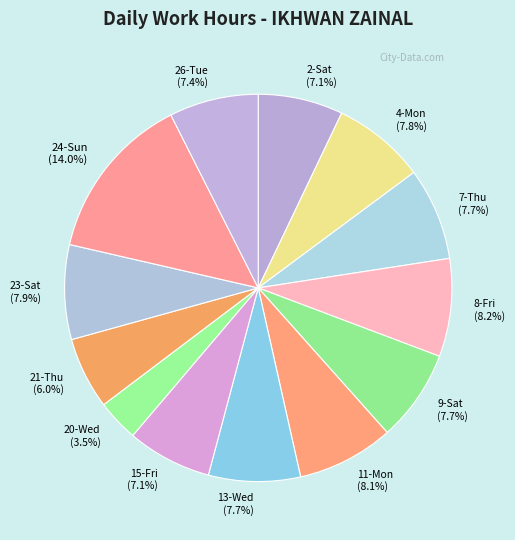

The 24-Sun slice represents 22% of the pie. True or false?

False